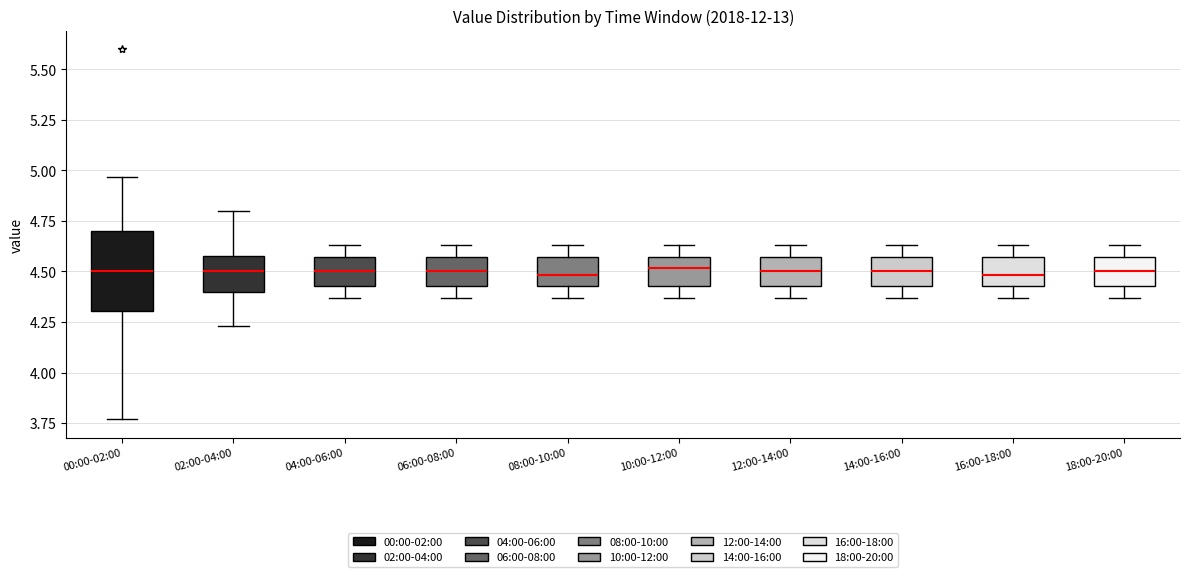

Reading left to right, read every box against the y-axis: the position of its median line, the range the box covers, and the ends of its whiskers. The values are not printed on the chart, so give them approximately, as read against the axis.

00:00-02:00: median 4.50, box 4.30 to 4.70, whiskers 3.75 to 4.95
02:00-04:00: median 4.50, box 4.40 to 4.60, whiskers 4.25 to 4.80
04:00-06:00: median 4.50, box 4.45 to 4.55, whiskers 4.35 to 4.65
06:00-08:00: median 4.50, box 4.45 to 4.55, whiskers 4.35 to 4.65
08:00-10:00: median 4.50, box 4.45 to 4.55, whiskers 4.35 to 4.65
10:00-12:00: median 4.50, box 4.45 to 4.55, whiskers 4.35 to 4.65
12:00-14:00: median 4.50, box 4.45 to 4.55, whiskers 4.35 to 4.65
14:00-16:00: median 4.50, box 4.45 to 4.55, whiskers 4.35 to 4.65
16:00-18:00: median 4.50, box 4.45 to 4.55, whiskers 4.35 to 4.65
18:00-20:00: median 4.50, box 4.45 to 4.55, whiskers 4.35 to 4.65